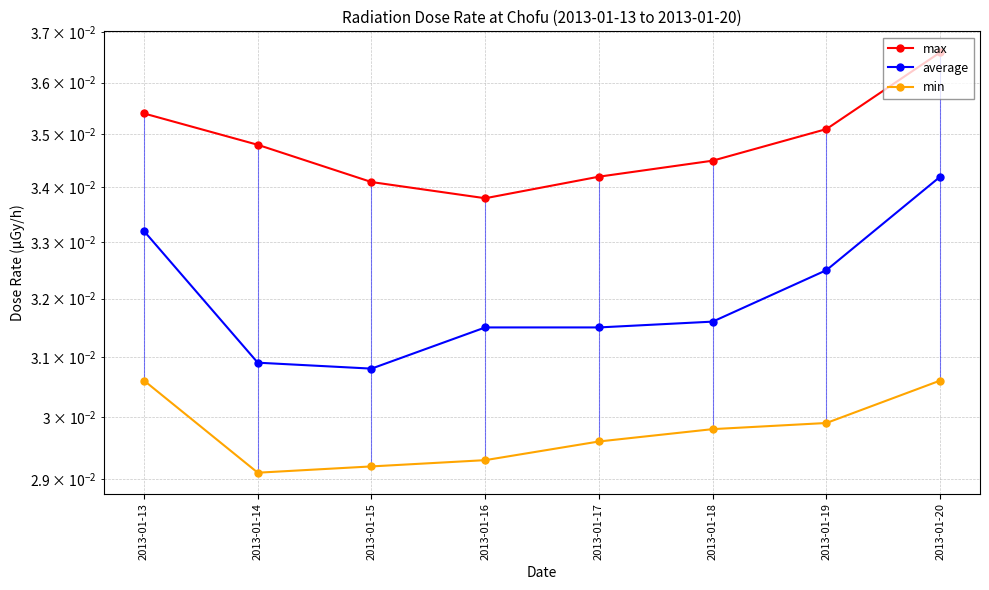

At which category does the chart reach its minimum across all series?

2013-01-14